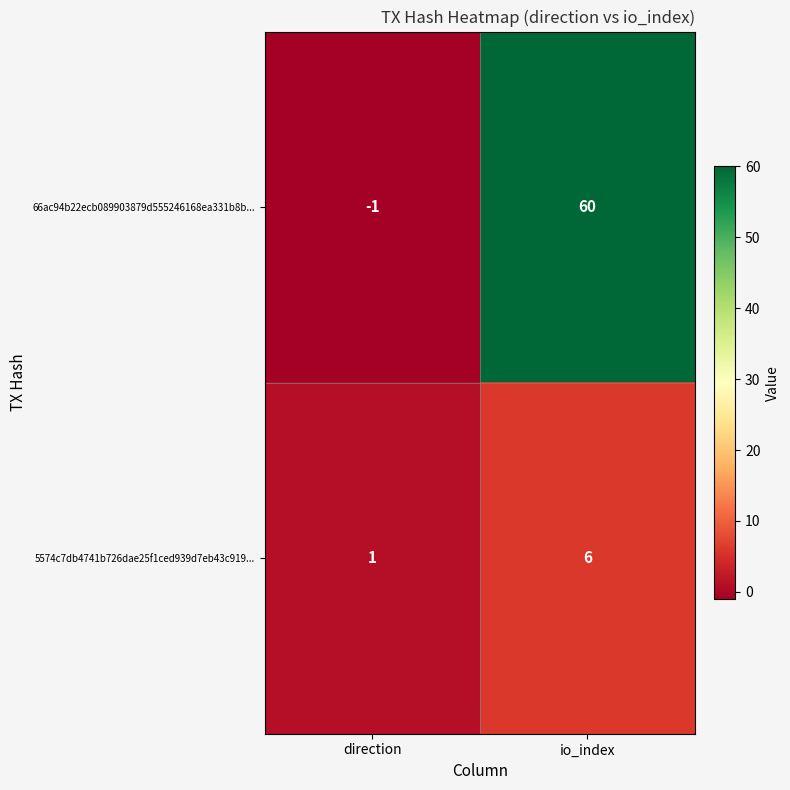

Is it true that 5574c7db4741b726dae25f1ced939d7eb43c919... equals 1 at direction?

True